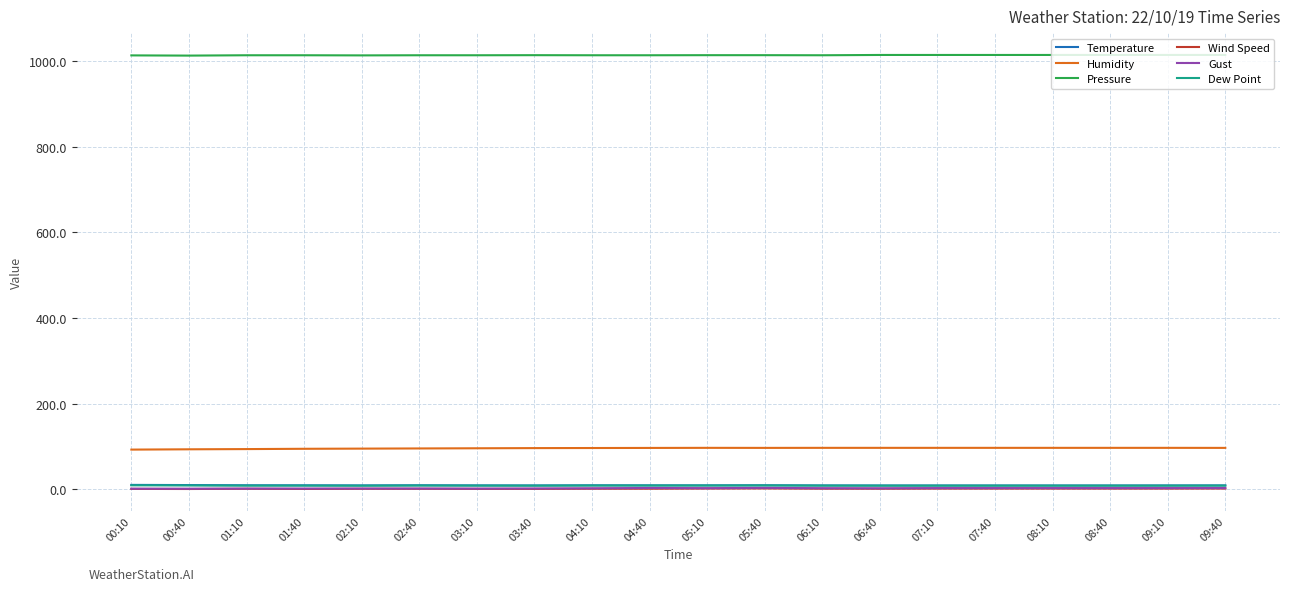

How many lines are shown in the chart?

6